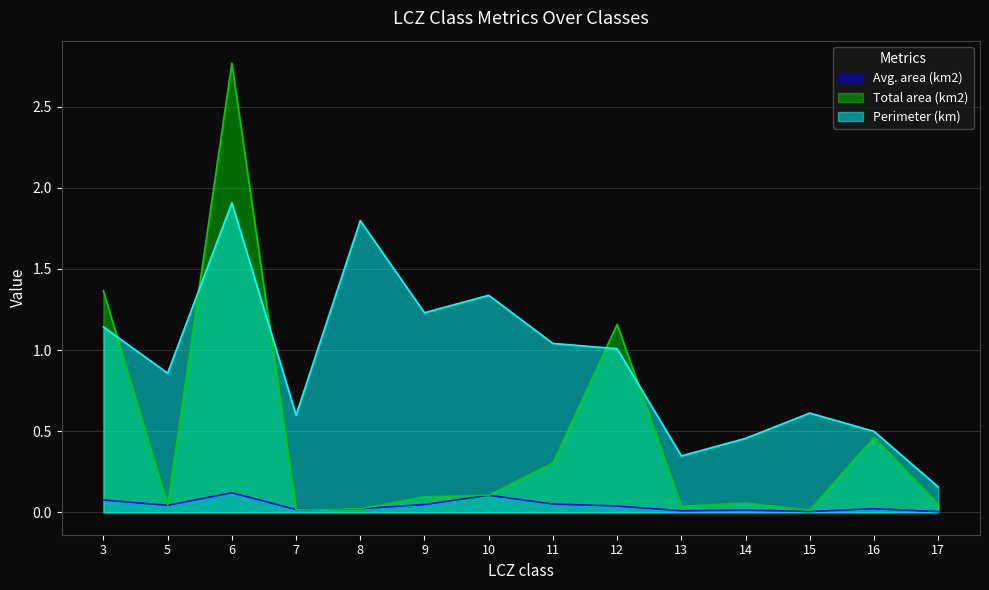

At which label does Perimeter (km) first exceed 1?

3